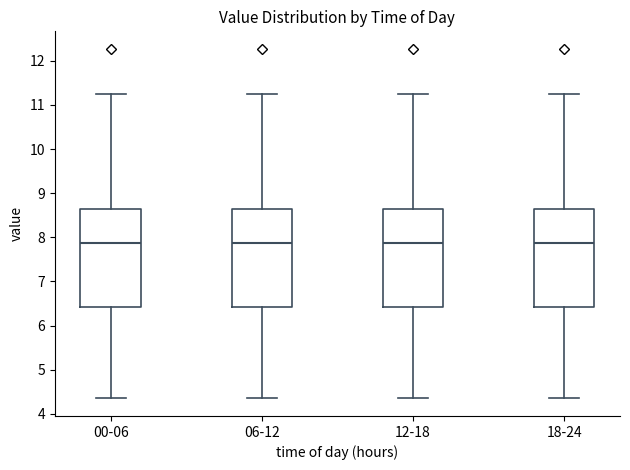

Reading left to right, transcribe this box plot: for each box, give where its median line is, the range the box spans, and where its two whiskers end, as read against the y-axis. The values are not printed on the chart, so give them approximately, as read against the axis.

00-06: median 7.9, box 6.4 to 8.7, whiskers 4.4 to 11.3
06-12: median 7.9, box 6.4 to 8.7, whiskers 4.4 to 11.3
12-18: median 7.9, box 6.4 to 8.7, whiskers 4.4 to 11.3
18-24: median 7.9, box 6.4 to 8.7, whiskers 4.4 to 11.3